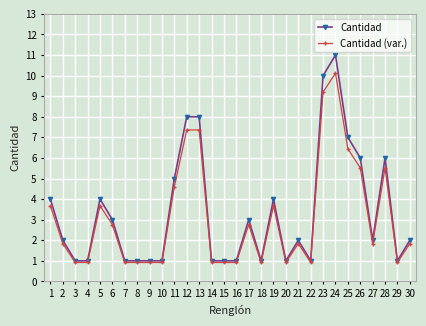

Count the Cantidad values in the range 1 to 5.

23